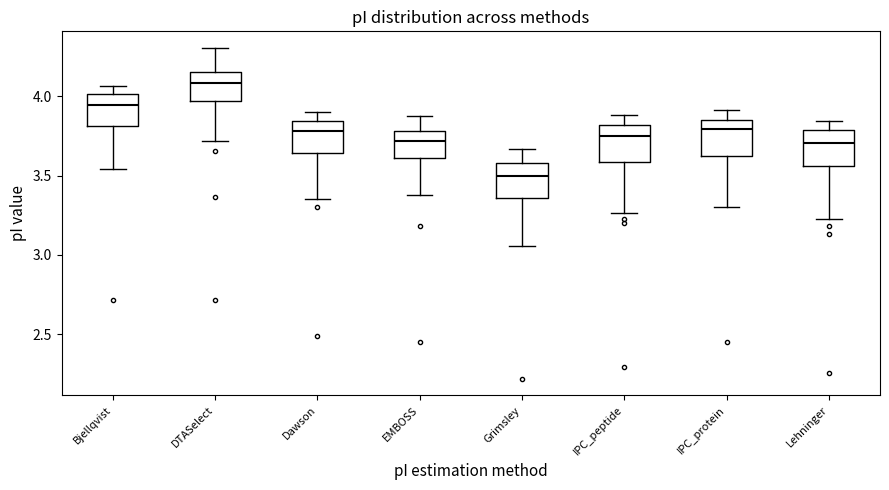

Reading left to right, transcribe this box plot: for each box, give where its median line is, the range the box spans, and where its two whiskers end, as read against the y-axis. The values are not printed on the chart, so give them approximately, as read against the axis.

Bjellqvist: median 3.95, box 3.80 to 4.00, whiskers 3.55 to 4.05
DTASelect: median 4.10, box 3.95 to 4.15, whiskers 3.70 to 4.30
Dawson: median 3.80, box 3.65 to 3.85, whiskers 3.35 to 3.90
EMBOSS: median 3.70, box 3.60 to 3.80, whiskers 3.40 to 3.85
Grimsley: median 3.50, box 3.35 to 3.60, whiskers 3.05 to 3.65
IPC_peptide: median 3.75, box 3.60 to 3.80, whiskers 3.25 to 3.90
IPC_protein: median 3.80, box 3.60 to 3.85, whiskers 3.30 to 3.90
Lehninger: median 3.70, box 3.55 to 3.80, whiskers 3.20 to 3.85